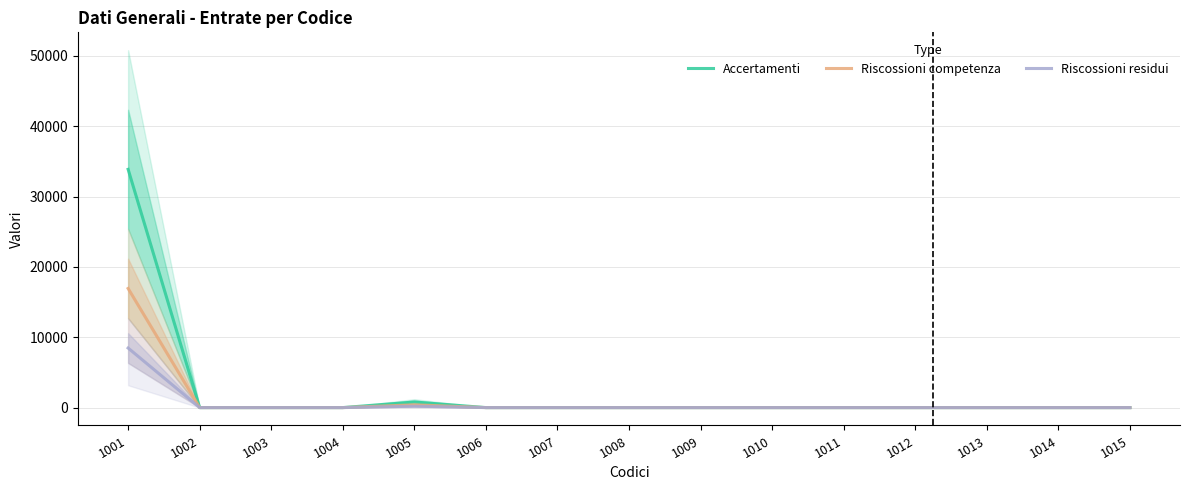

True or false: Riscossioni competenza has more than 0 interior local peaks.

True